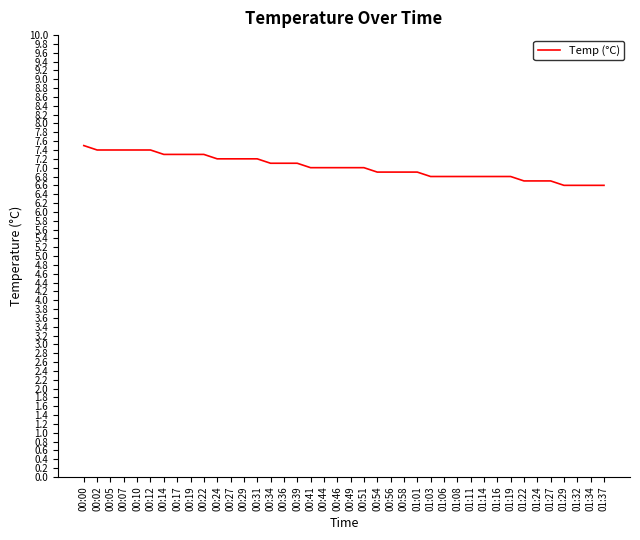

How many values are between 6 and 7?

23